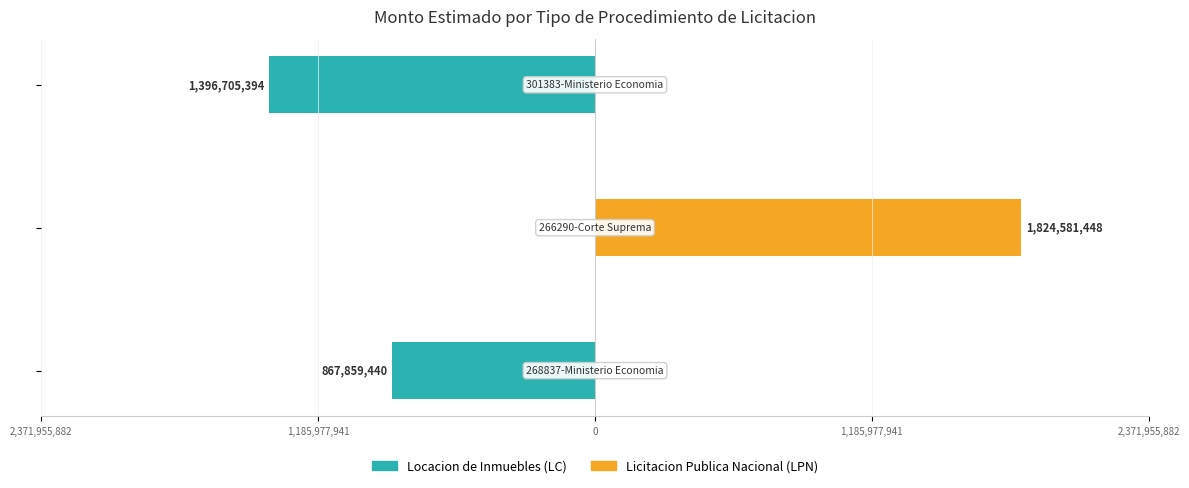

Reading left to right, what are all the values shown in this chart?

Locacion de Inmuebles (LC): 2,371,955,882=-867859440	1,185,977,941=0	0=-1396705394
Licitacion Publica Nacional (LPN): 2,371,955,882=0	1,185,977,941=1824581448	0=0